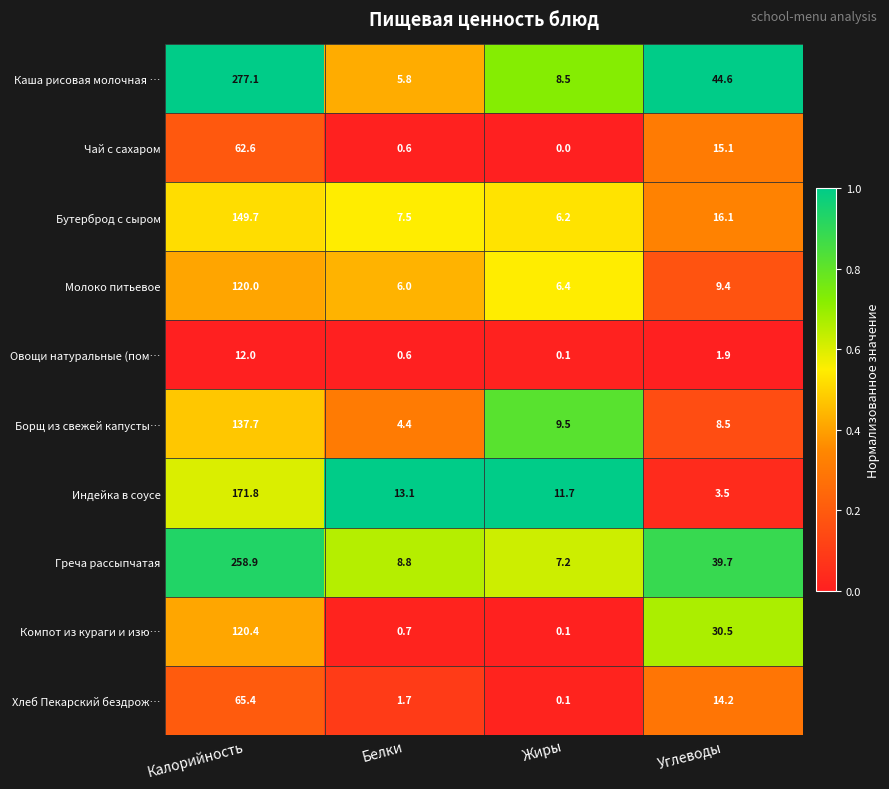

The value of Греча рассыпчатая at Калорийность is 258.9. True or false?

True